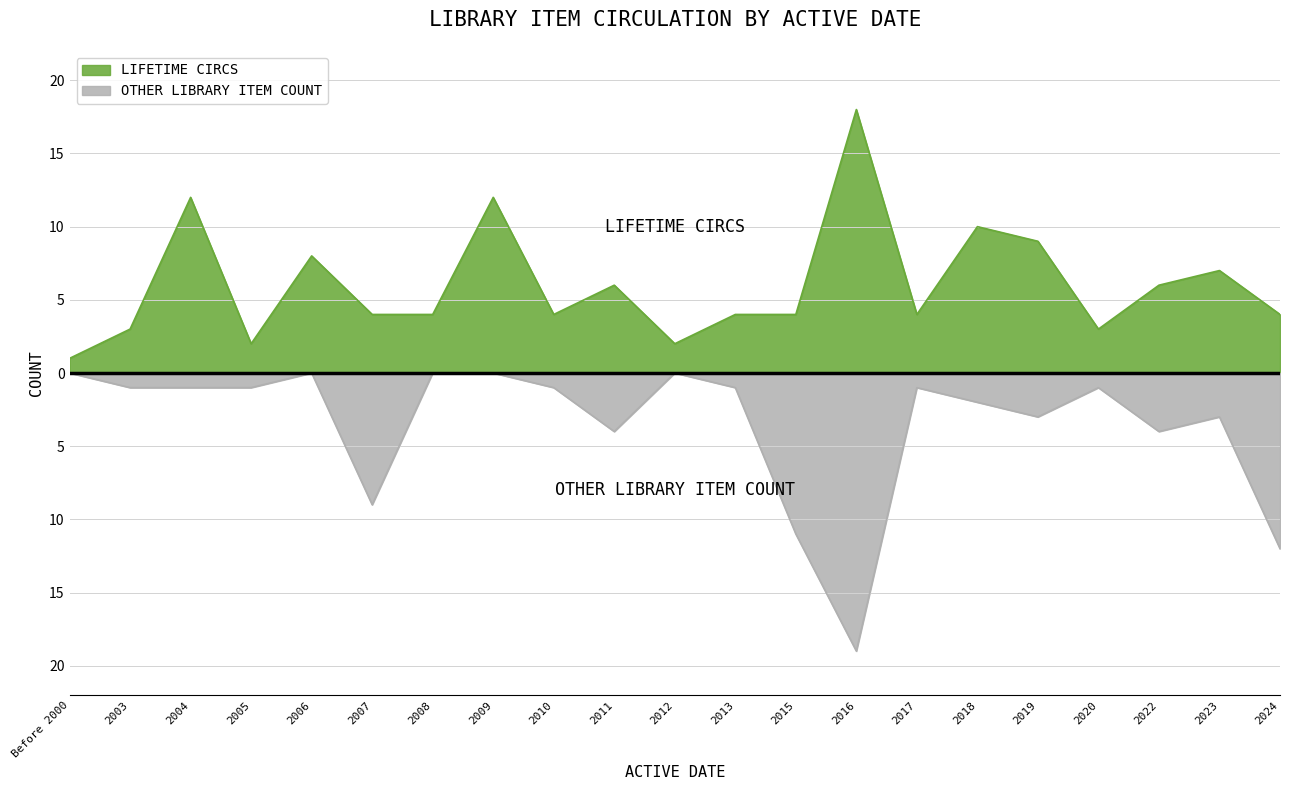

The value of Lifetime Circs at 2020 is 3. True or false?

True